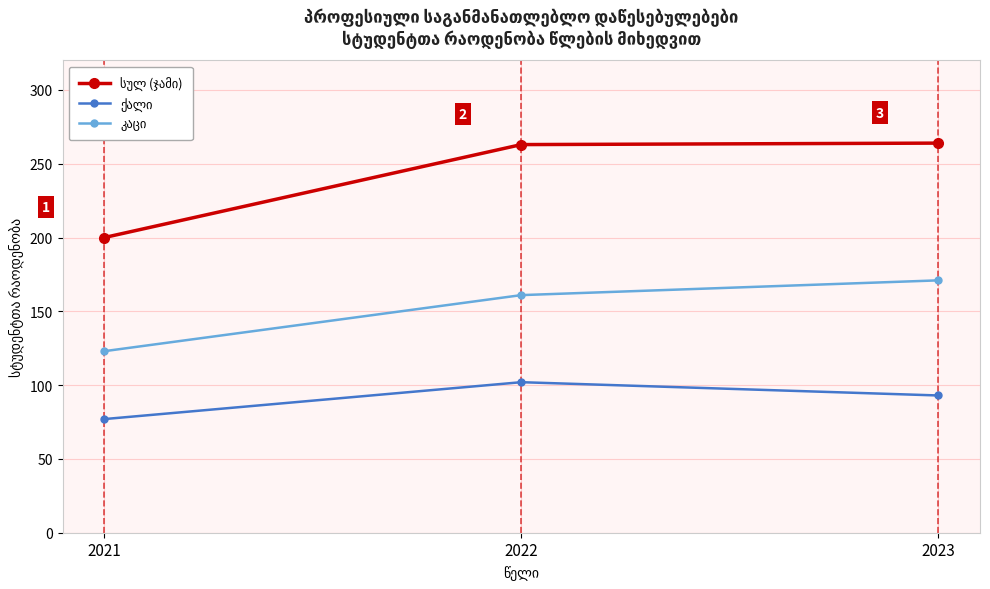

What is the total value across all series at 2022?

526